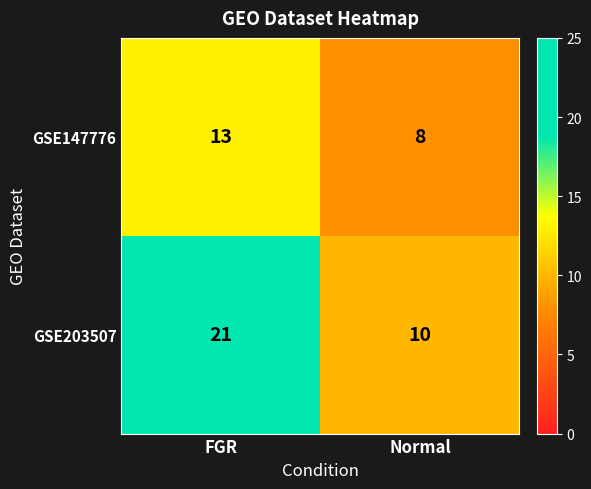

Which series has the widest spread of values?

GSE203507